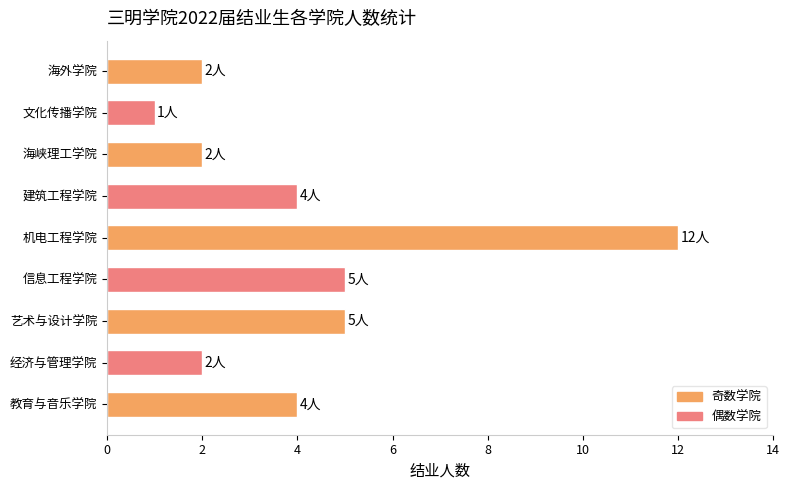

Reading bottom to top, extract all data points from this chart.

4	2	5	5	12	4	2	1	2